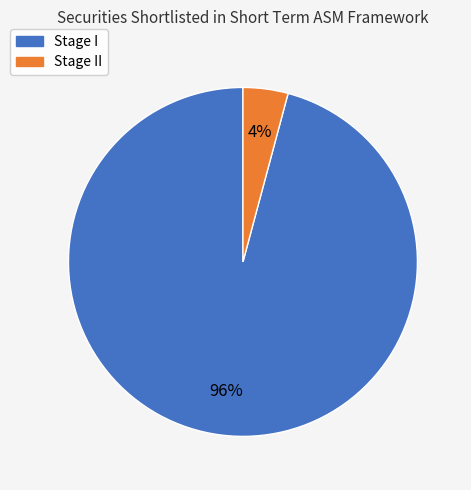

To the nearest percent, what is the average slice percentage?

50%